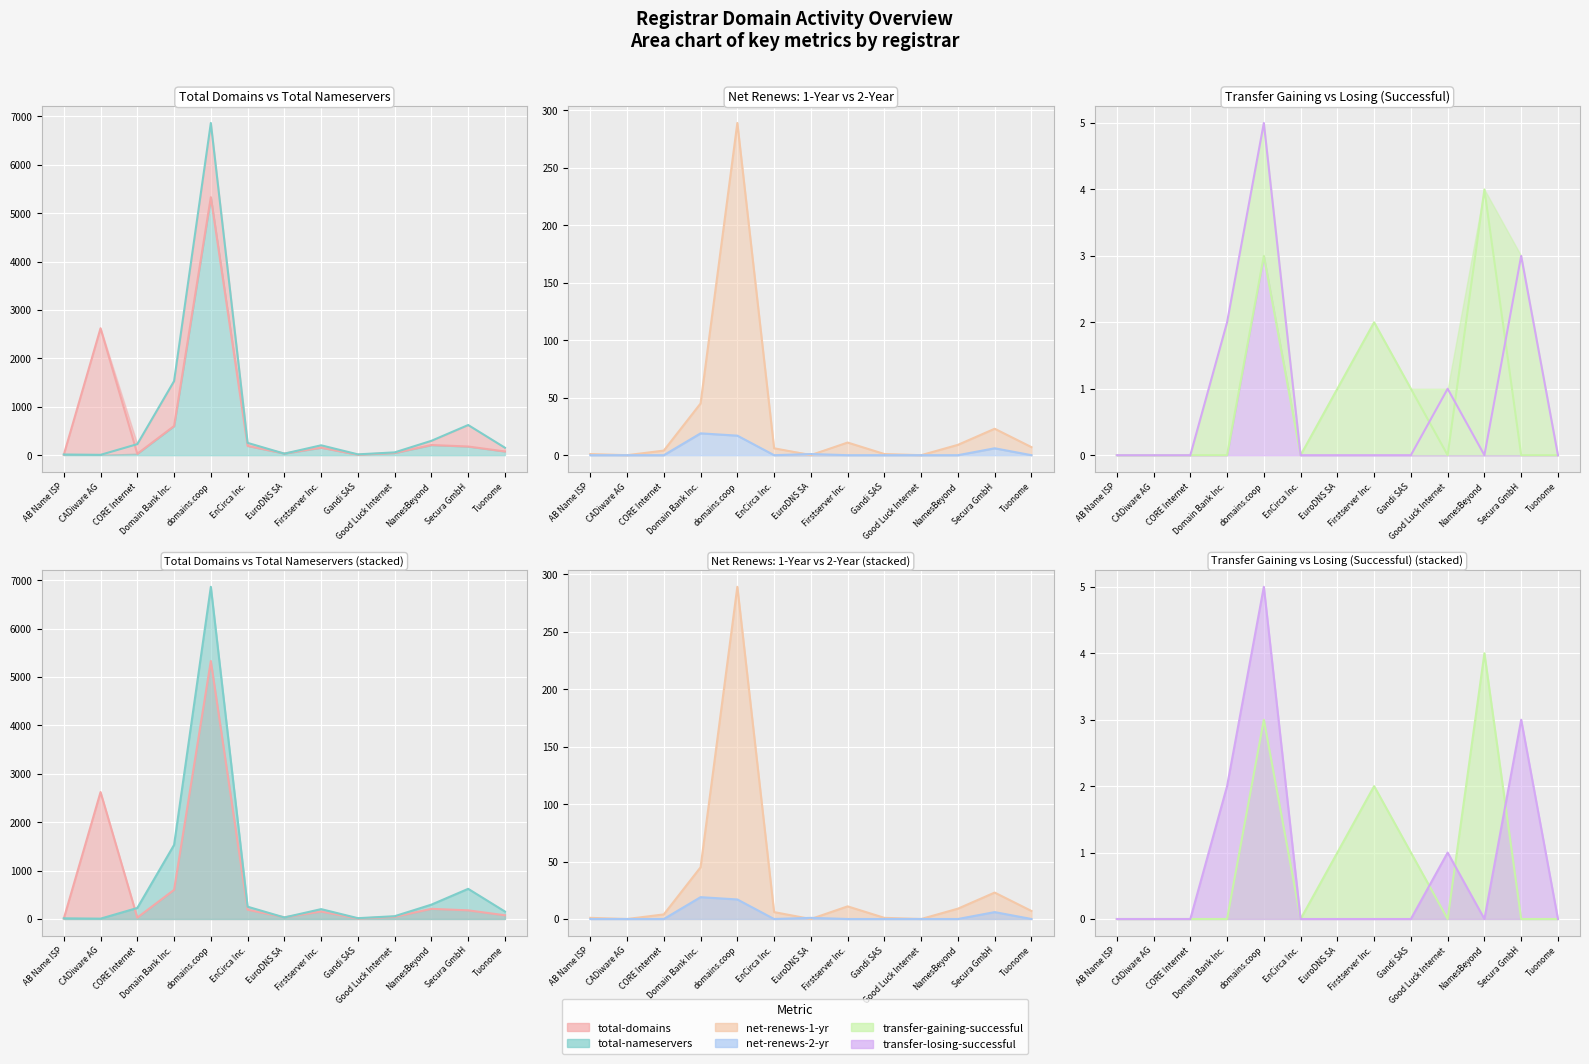

In total-domains line, how many points are higher than both neighbors (excluding endpoints)?

4